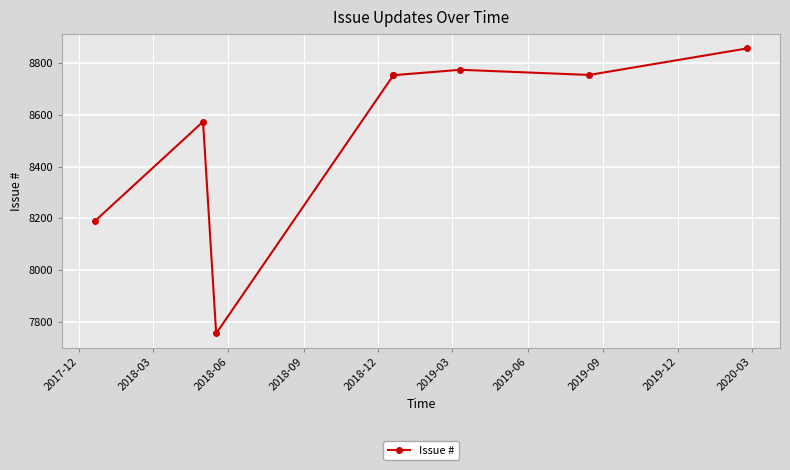

How many values are below 8754?

4